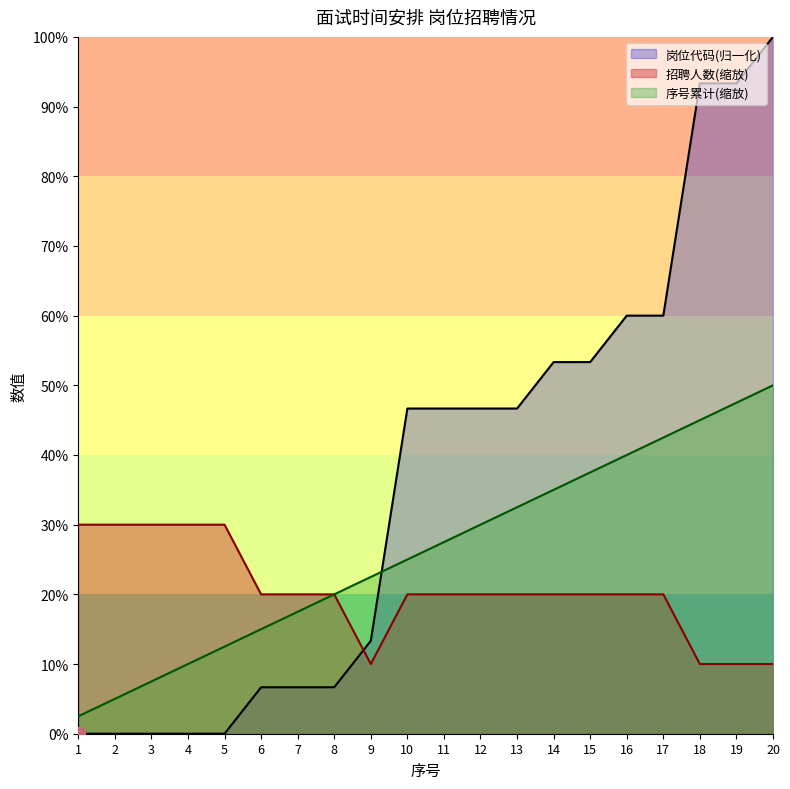

How many lines are shown in the chart?

3